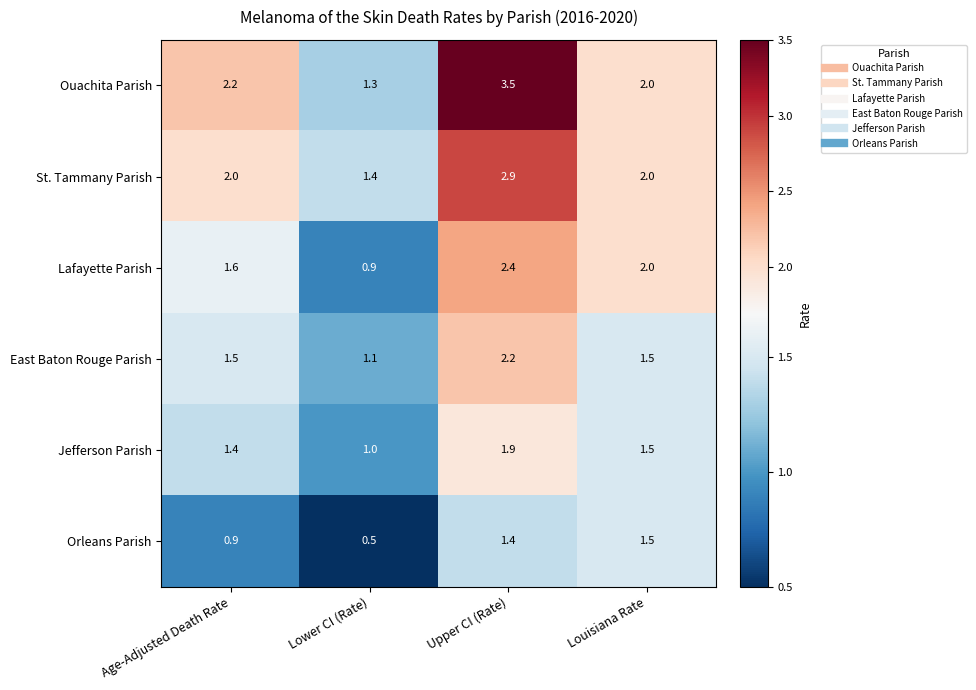

Reading left to right, extract all data points from this chart.

Ouachita Parish: 2.2	1.3	3.5	2.0
St. Tammany Parish: 2.0	1.4	2.9	2.0
Lafayette Parish: 1.6	0.9	2.4	2.0
East Baton Rouge Parish: 1.5	1.1	2.2	1.5
Jefferson Parish: 1.4	1.0	1.9	1.5
Orleans Parish: 0.9	0.5	1.4	1.5